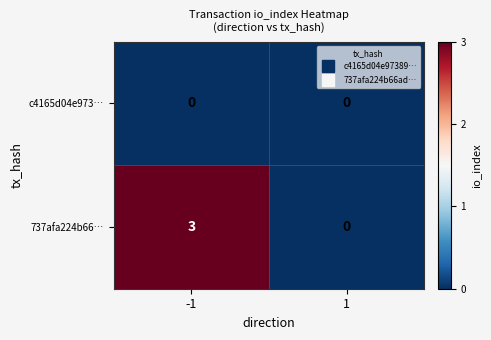

What is the difference between the 737afa224b66… values at 1 and -1?

3